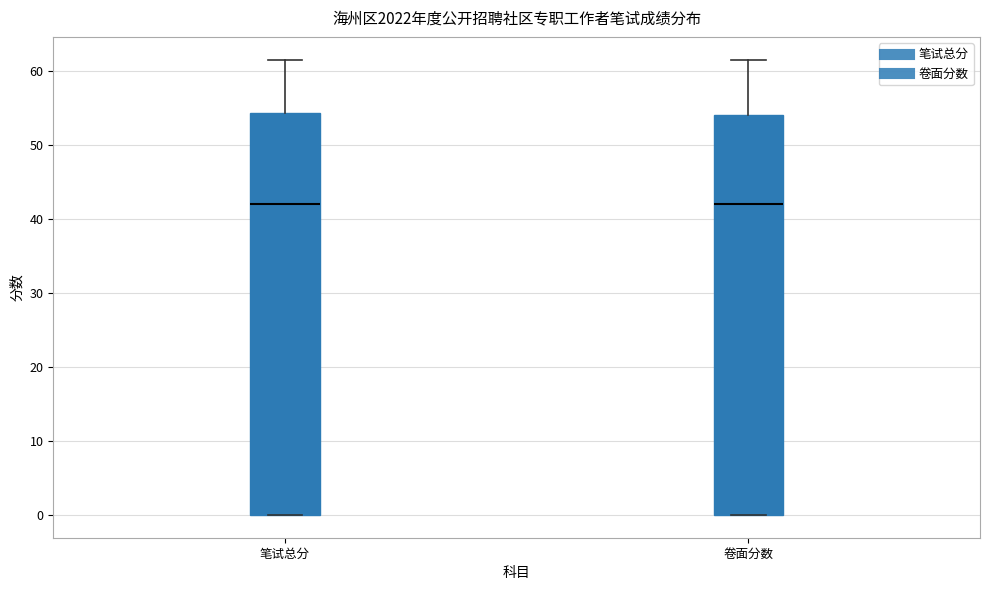

Where is the lower edge of the box for 笔试总分 on the y-axis? The values are not printed on the chart, so give them approximately, as read against the axis.

0